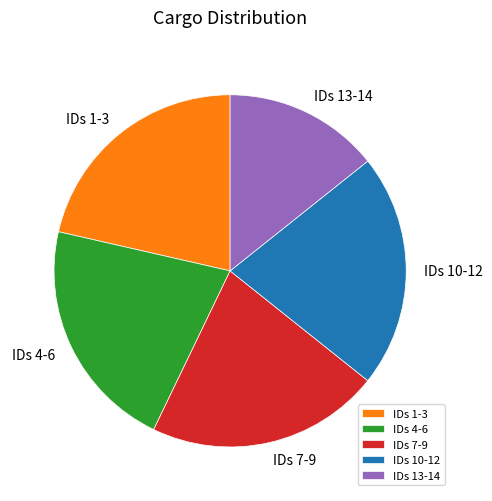

True or false: IDs 13-14 accounts for 27% of the total.

False